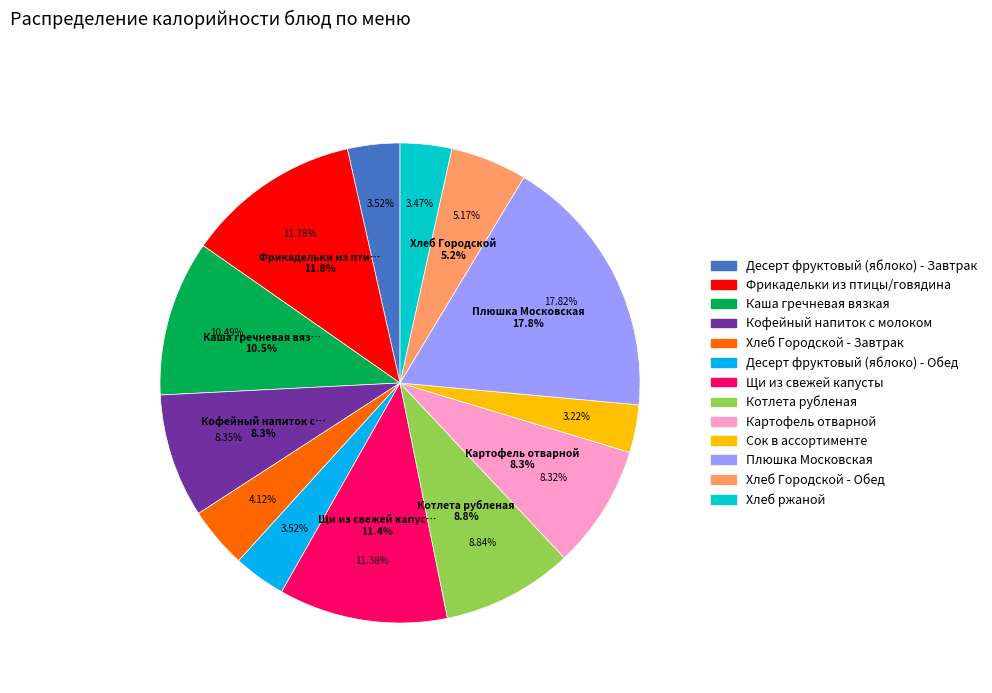

Rank the categories by value from highest to lowest.

Плюшка Московская, Фрикадельки из птицы/говядина, Щи из свежей капусты, Каша гречневая вязкая, Котлета рубленая, Кофейный напиток с молоком, Картофель отварной, Хлеб Городской - Обед, Хлеб Городской - Завтрак, Десерт фруктовый (яблоко) - Завтрак, Десерт фруктовый (яблоко) - Обед, Хлеб ржаной, Сок в ассортименте